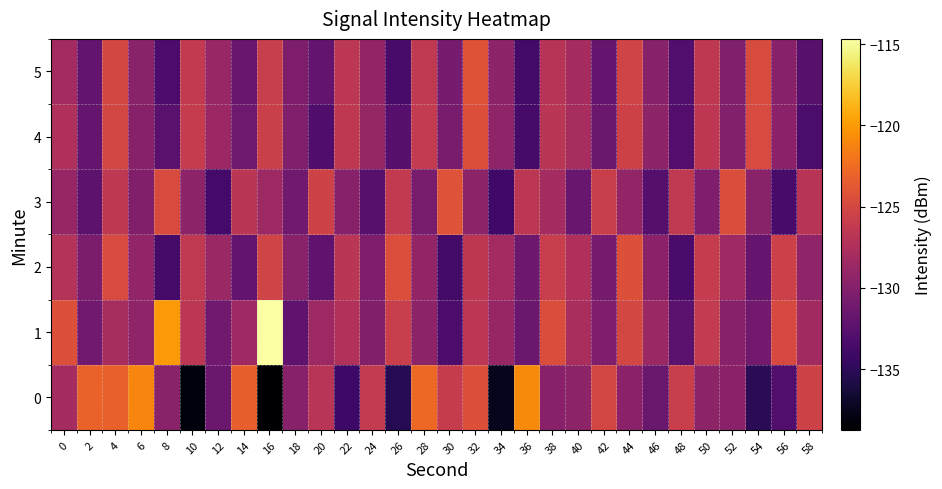

Reading right to left, extract all data points from this chart.

0: 58=-125.4	56=-132.9	54=-135.1	52=-129.6	50=-129.4	48=-125.9	46=-131.5	44=-129.6	42=-125.2	40=-129.3	38=-129.8	36=-120.8	34=-137.4	32=-124.4	30=-126.0	28=-122.7	26=-135.3	24=-126.2	22=-134.0	20=-126.8	18=-129.8	16=-138.7	14=-123.2	12=-131.5	10=-138.2	8=-129.7	6=-121.1	4=-123.2	2=-123.0	0=-128.0
1: 58=-128.3	56=-124.9	54=-131.1	52=-129.8	50=-126.2	48=-132.4	46=-128.7	44=-125.1	42=-130.3	40=-127.8	38=-124.6	36=-131.5	34=-128.9	32=-126.7	30=-133.2	28=-129.4	26=-125.8	24=-130.1	22=-127.3	20=-128.5	18=-132.2	16=-114.7	14=-128.5	12=-131.2	10=-126.7	8=-120.0	6=-129.3	4=-127.8	2=-131.2	0=-124.3
2: 58=-129.3	56=-125.6	54=-131.7	52=-128.4	50=-126.1	48=-133.4	46=-129.6	44=-124.3	42=-130.8	40=-127.5	38=-125.9	36=-131.4	34=-128.2	32=-126.6	30=-133.8	28=-129.1	26=-124.5	24=-130.4	22=-126.8	20=-132.1	18=-129.7	16=-125.3	14=-131.9	12=-128.7	10=-126.4	8=-133.6	6=-129.2	4=-124.8	2=-130.5	0=-127.1
3: 58=-126.9	56=-133.5	54=-129.7	52=-124.6	50=-130.3	48=-126.4	46=-132.8	44=-129.2	42=-125.8	40=-131.6	38=-128.1	36=-126.7	34=-133.9	32=-129.5	30=-124.2	28=-130.7	26=-126.3	24=-132.6	22=-129.9	20=-125.4	18=-131.2	16=-128.5	14=-126.8	12=-133.7	10=-129.4	8=-124.7	6=-130.1	4=-126.5	2=-132.3	0=-128.9
4: 58=-133.3	56=-129.6	54=-124.8	52=-130.0	50=-126.6	48=-132.9	46=-129.4	44=-125.5	42=-131.5	40=-127.9	38=-126.8	36=-133.6	34=-129.3	32=-124.4	30=-130.6	28=-126.2	26=-132.7	24=-129.0	22=-126.5	20=-133.1	18=-130.2	16=-125.7	14=-131.3	12=-128.6	10=-126.1	8=-132.5	6=-129.8	4=-125.2	2=-131.8	0=-127.4
5: 58=-132.6	56=-129.8	54=-124.7	52=-130.2	50=-126.5	48=-133.0	46=-129.9	44=-125.3	42=-131.7	40=-128.0	38=-126.9	36=-133.8	34=-129.5	32=-124.1	30=-130.8	28=-126.4	26=-133.5	24=-129.1	22=-126.7	20=-132.0	18=-130.4	16=-125.9	14=-131.6	12=-128.8	10=-126.3	8=-133.2	6=-129.7	4=-125.1	2=-131.9	0=-128.2